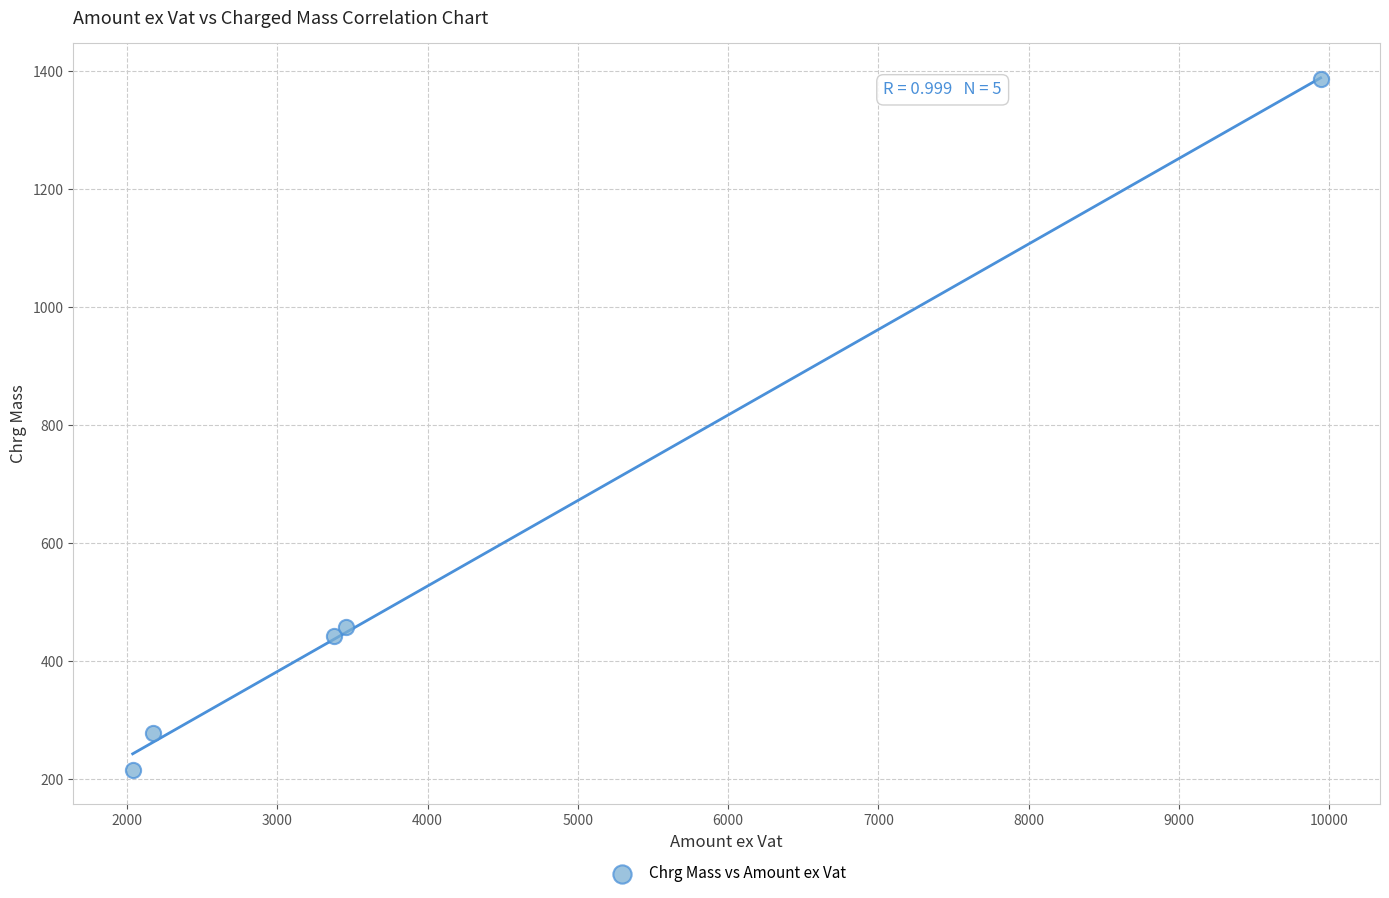

What is the range of Y values (max minus min)?

1170